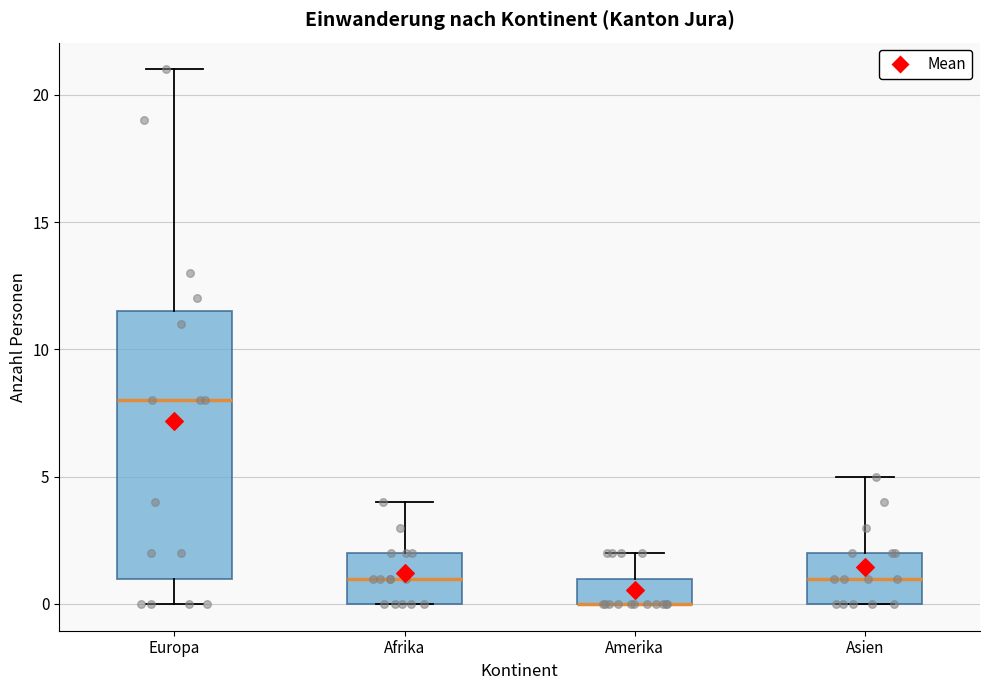

Comparing the boxes themselves (not the whiskers), which one is the tallest?

Europa